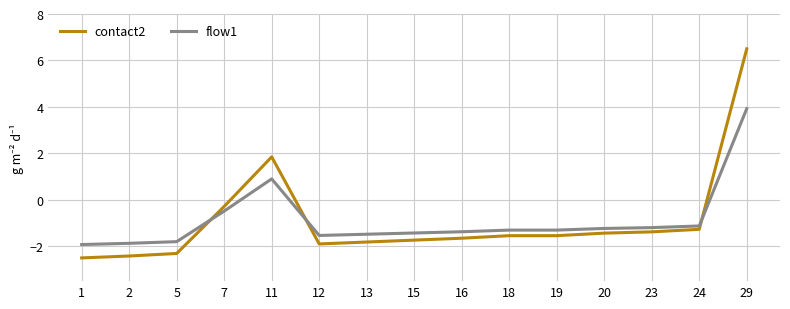

At how many categories does at least one series exceed -1?

3